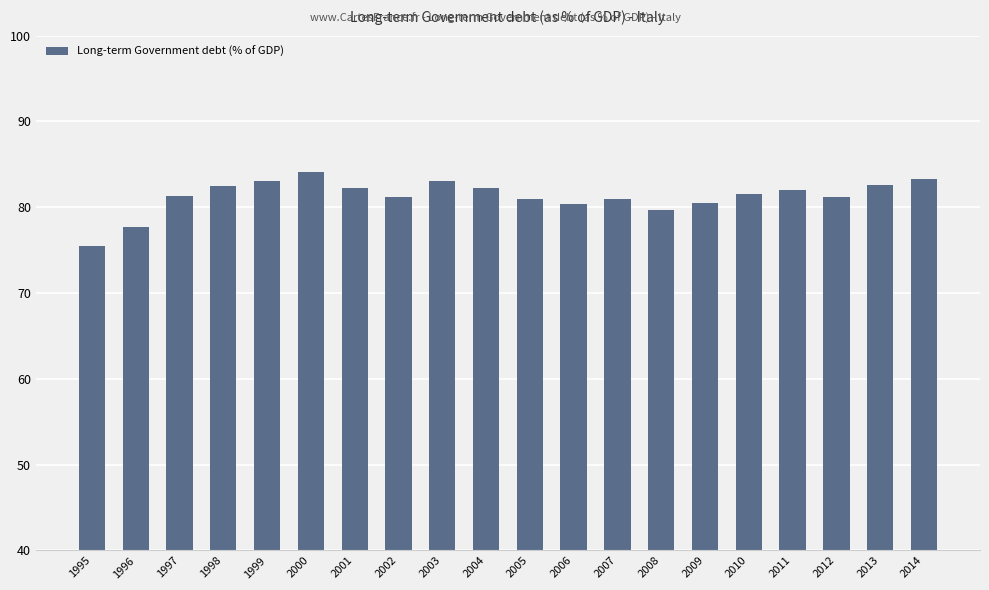

What is the value of the 18th bar from the left?

81.2